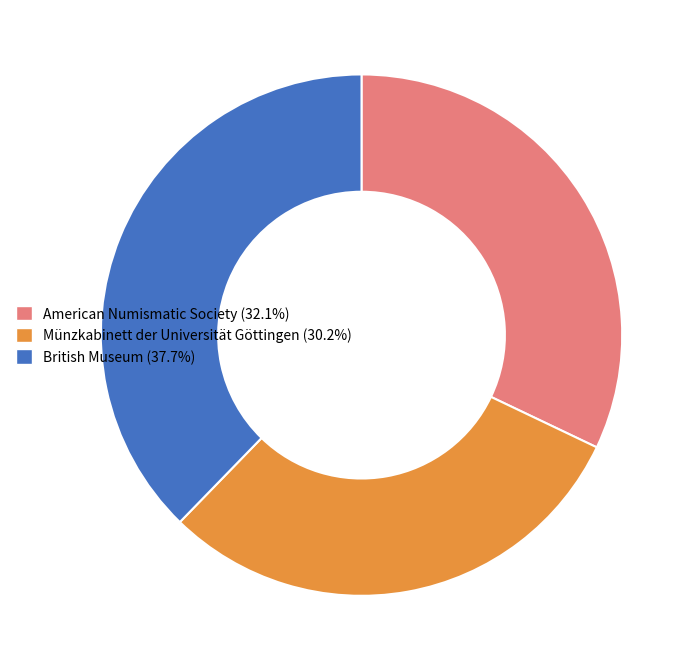

True or false: British Museum accounts for 38% of the total.

True